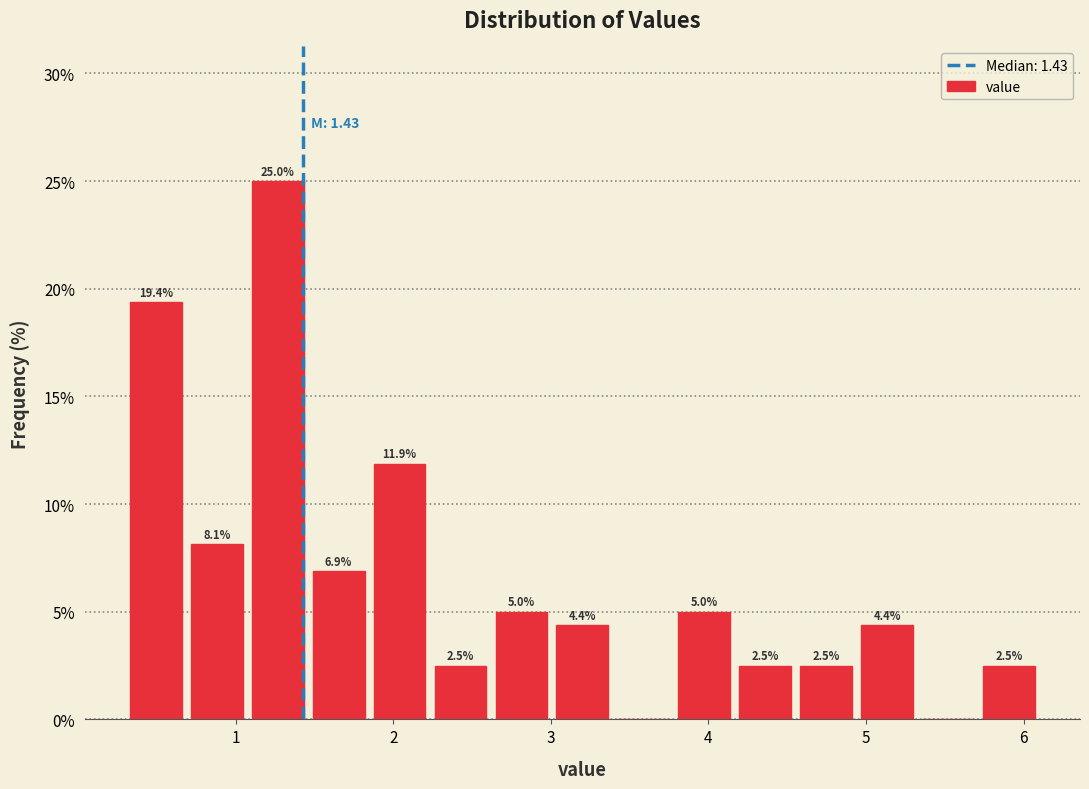

Around what value on the x-axis is the tallest bar? Give the approximate position of its centre, as read against the axis.

1.3